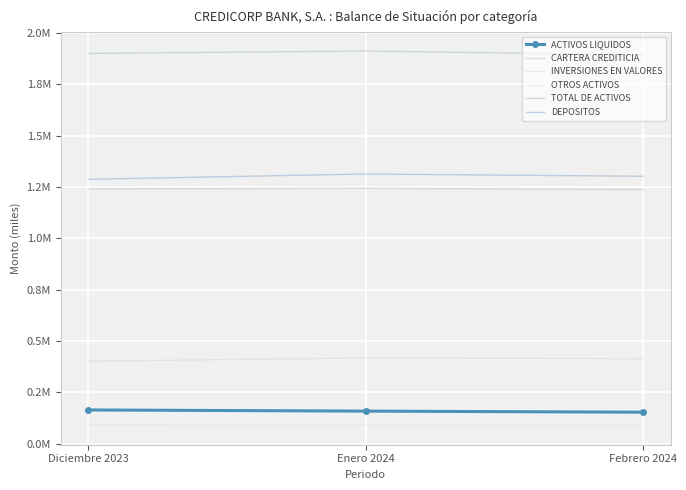

What is the value of the DEPOSITOS point at the 1st from the left?

1287325.5